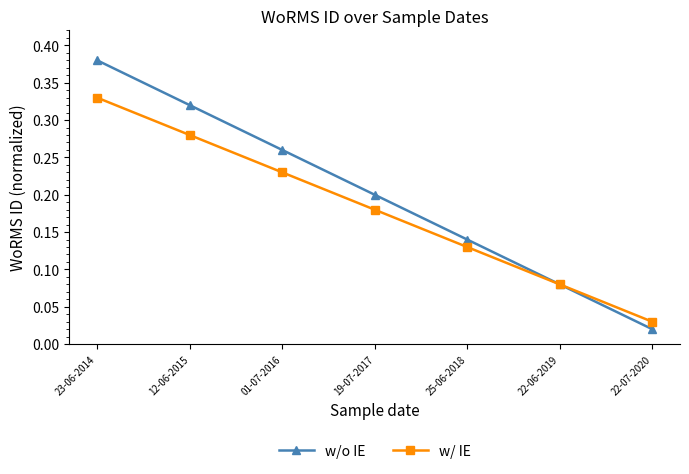

The value of w/ IE at 23-06-2014 is 0.5. True or false?

False